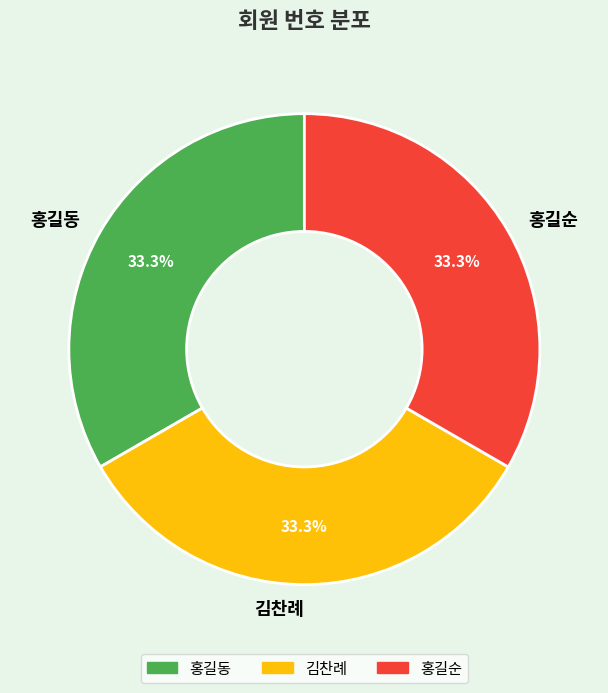

Do 김찬례 and 홍길동 together represent more than half of the pie?

Yes